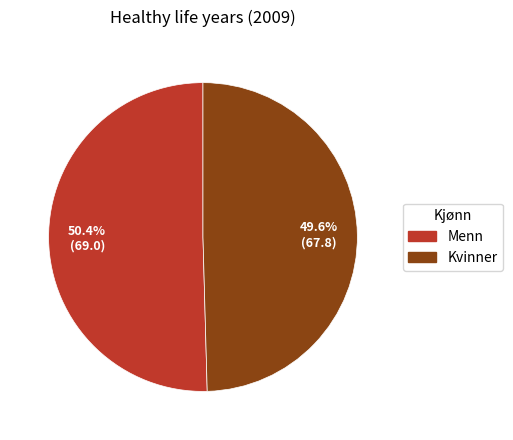

Which has a higher value, Menn or Kvinner?

Menn